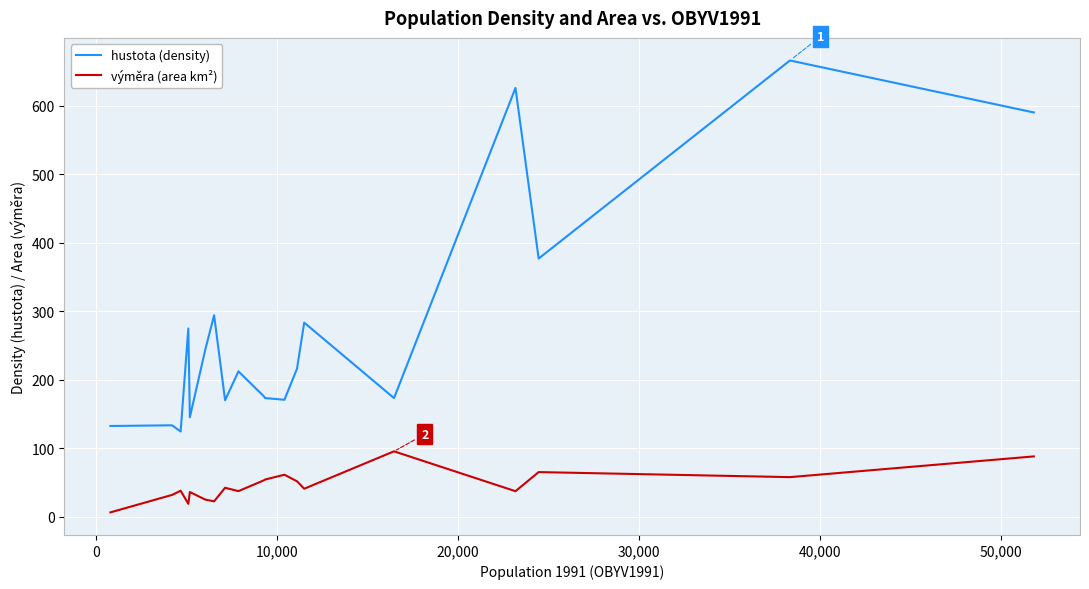

True or false: výměra (area km²) and hustota (density) intersect in this chart.

False